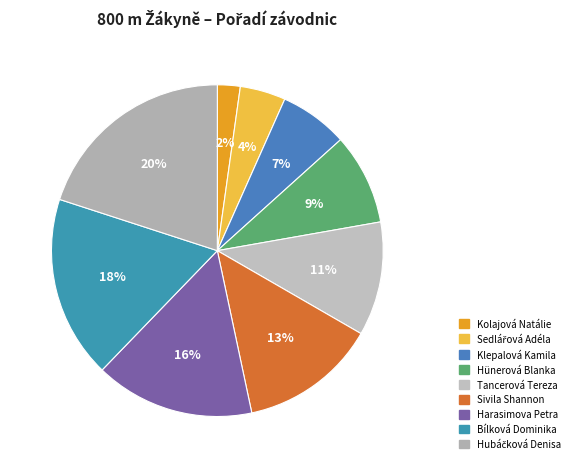

True or false: Tancerová Tereza accounts for 1% of the total.

False